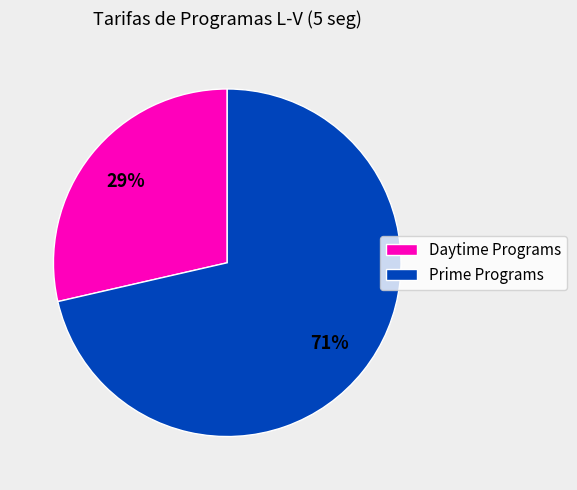

Which slice is the smallest?

Daytime Programs